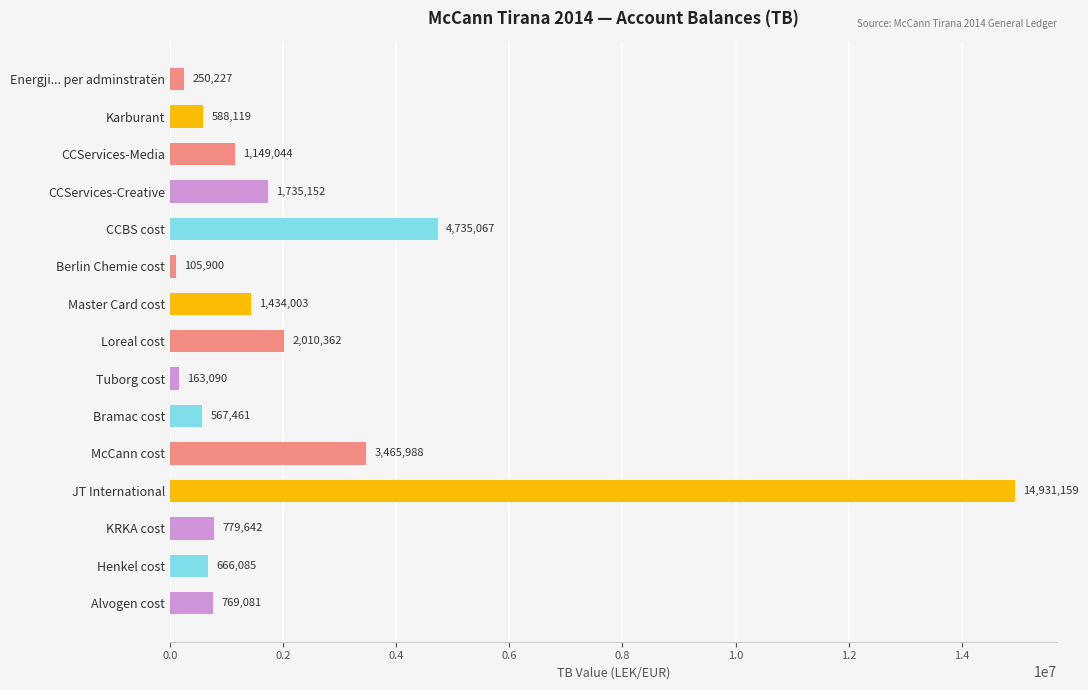

How many bars are there in total?

15